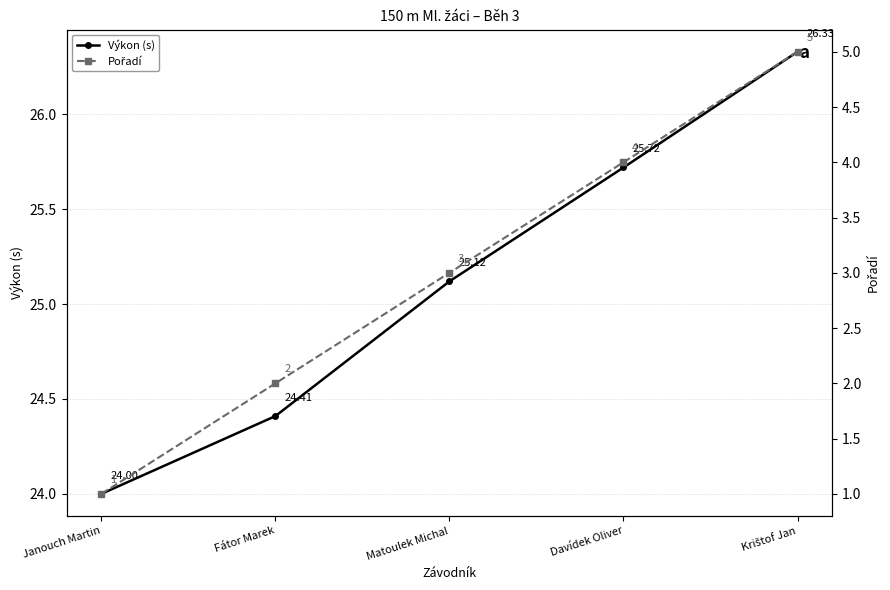

What is the difference between the second highest and minimum values in the Pořadí series?

3.0